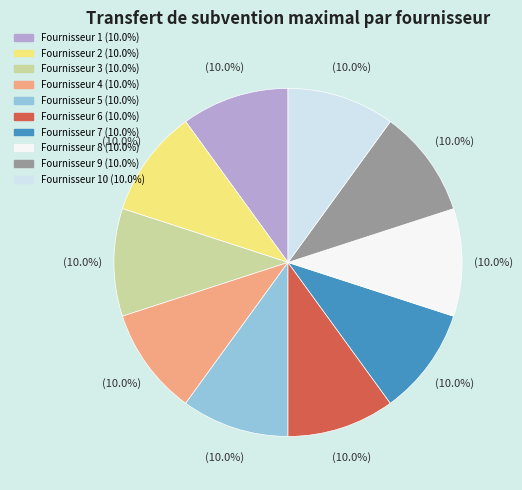

Is there a majority slice in this chart?

No